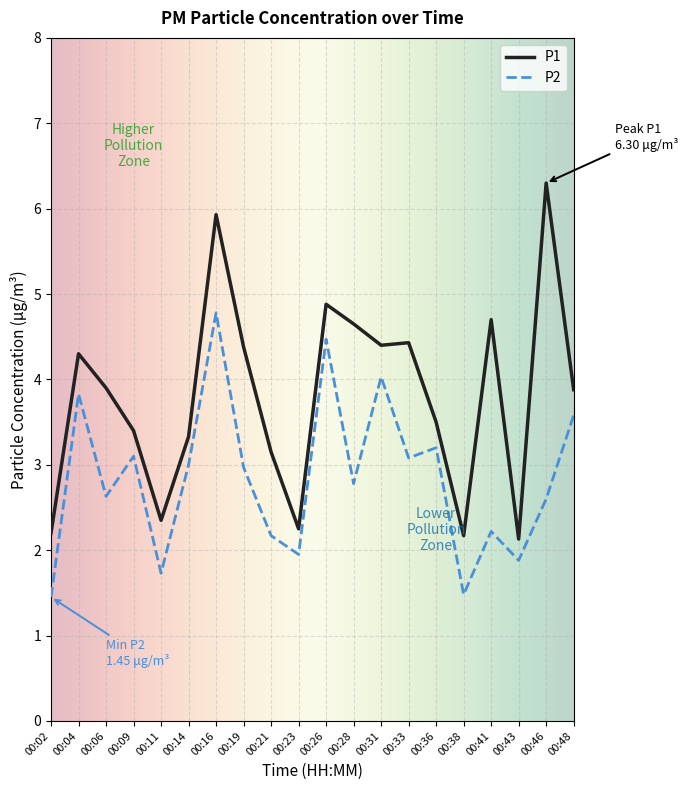

What is the maximum value for P1?

6.3